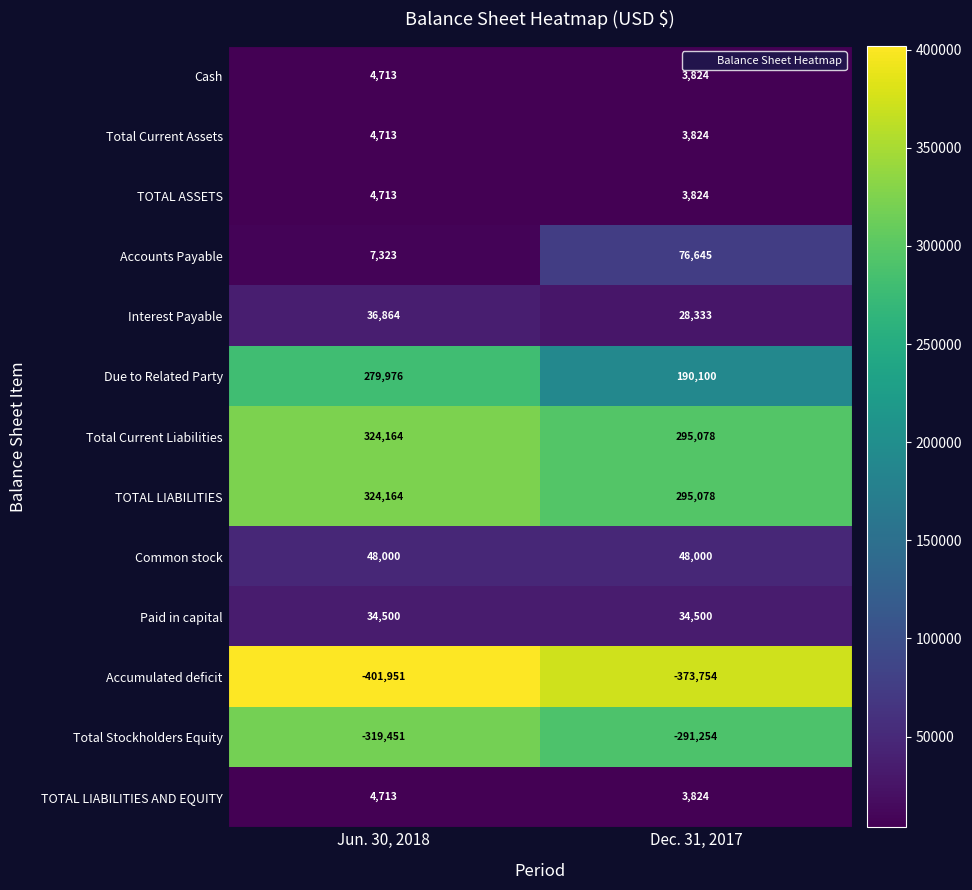

How many data points does each series have?

2